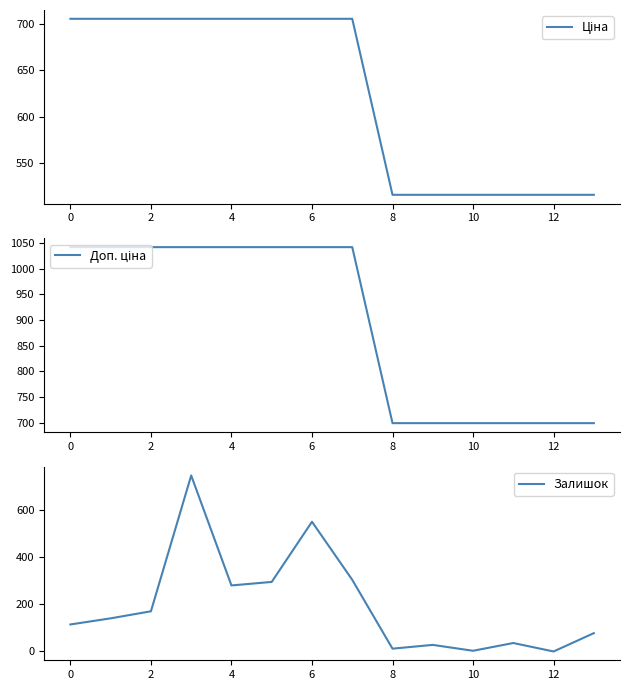

What is the lowest value of the Ціна series?

515.8